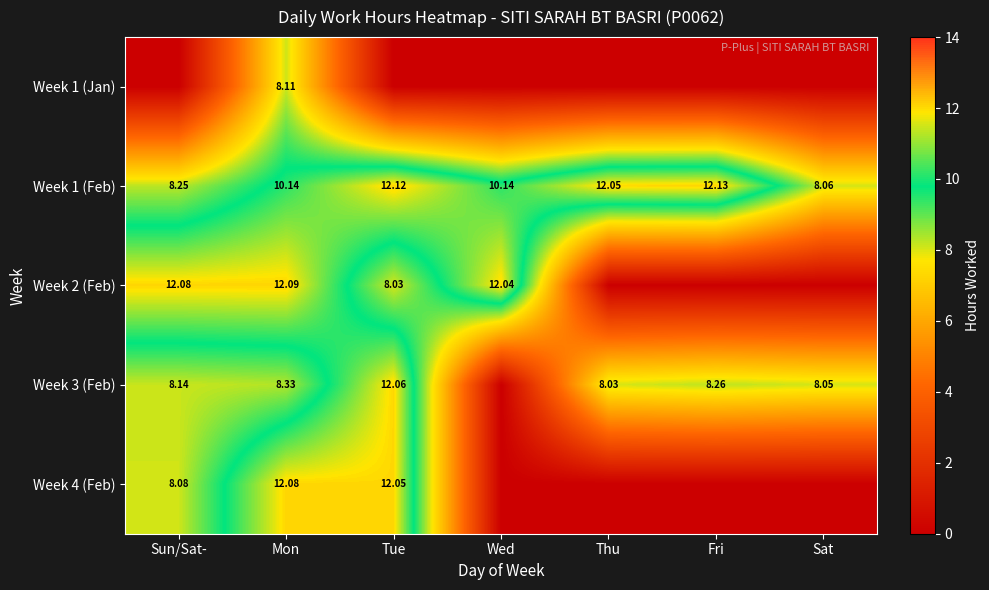

Which category has the lowest value in the Week 1 (Feb) series?

Sat